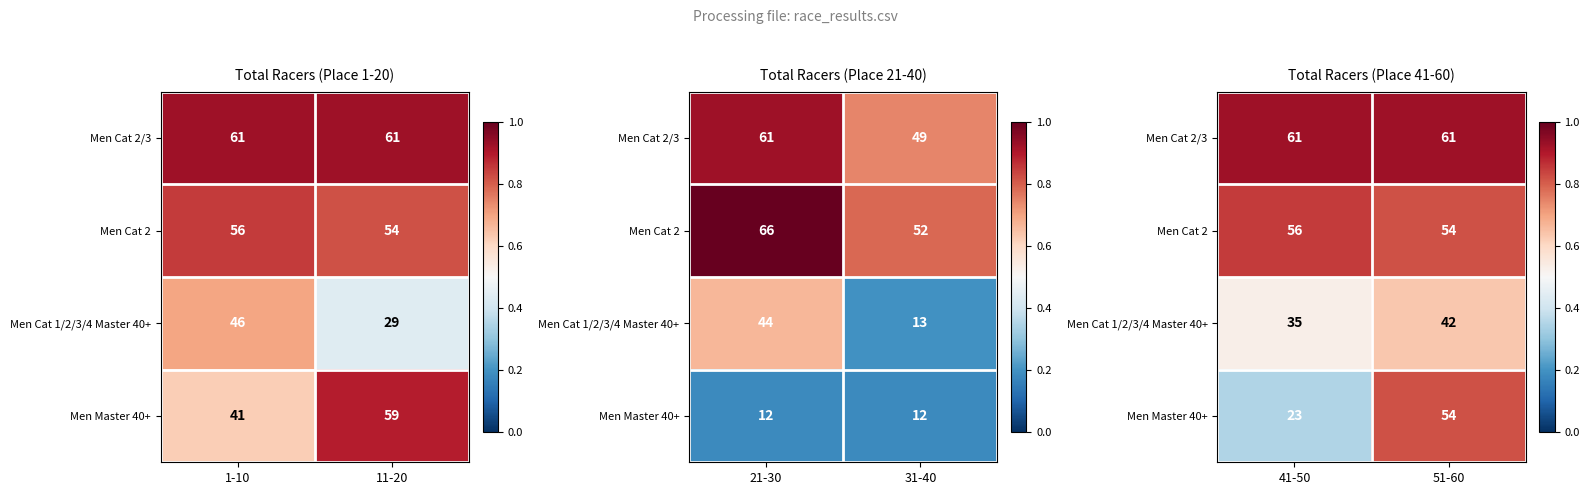

How many distinct data groups are displayed?

4